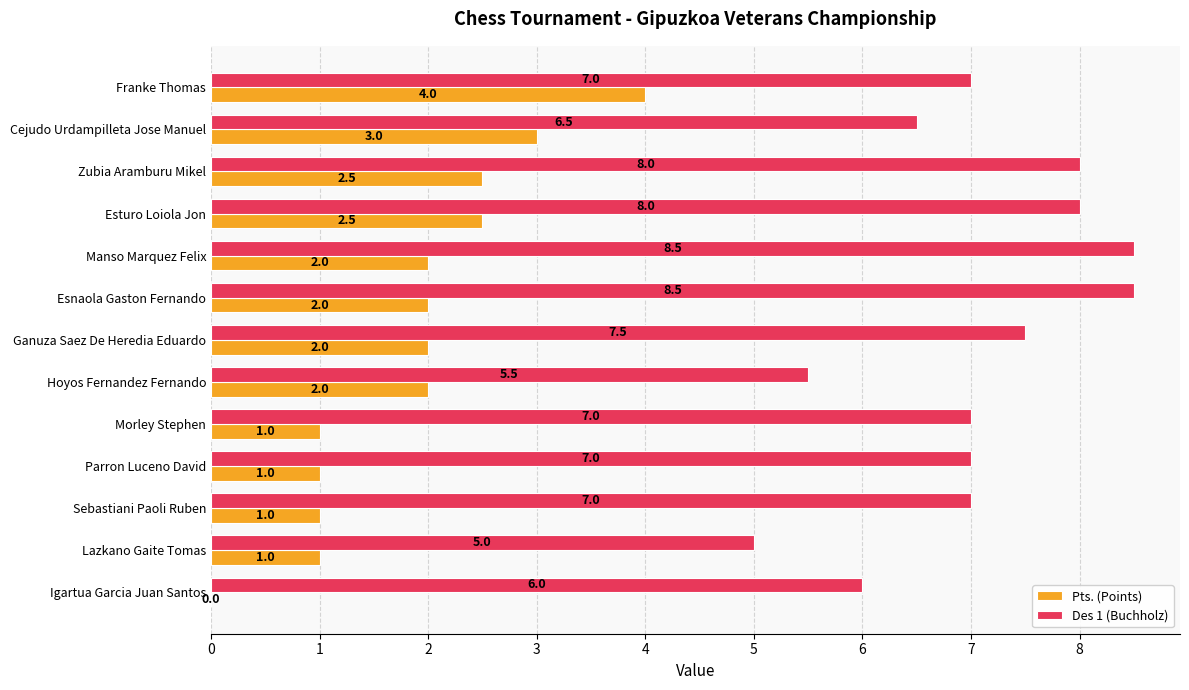

True or false: Pts. (Points) has a value of 2.0 at Esnaola Gaston Fernando.

True